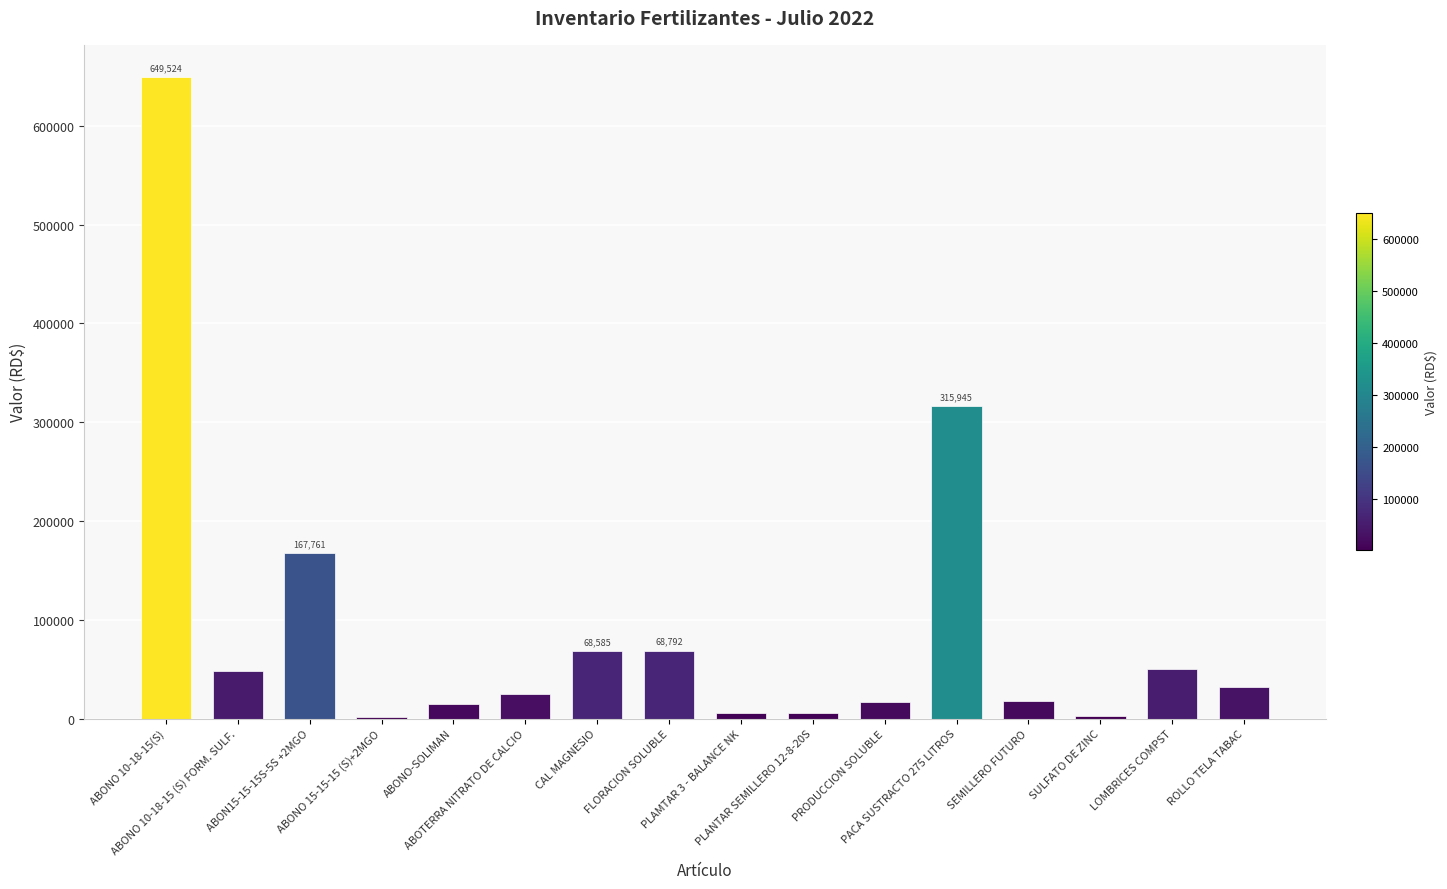

What is the greatest value displayed?

649524.0